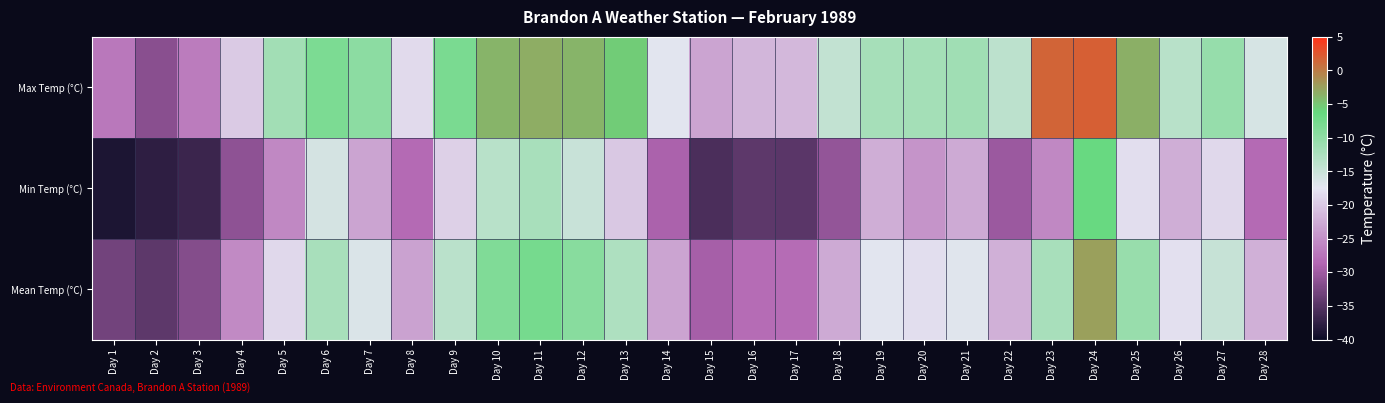

At which category does the chart reach its minimum across all series?

Day 1